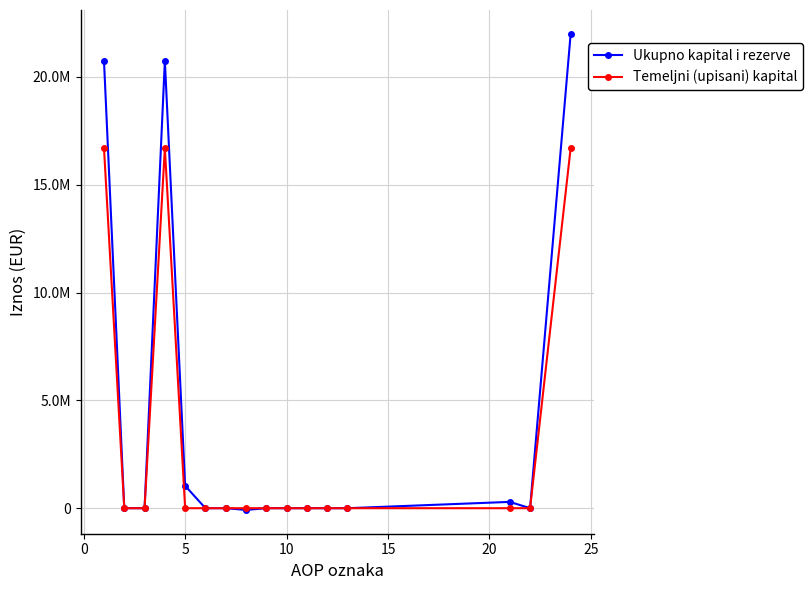

Which series has the largest total across all categories?

Ukupno kapital i rezerve